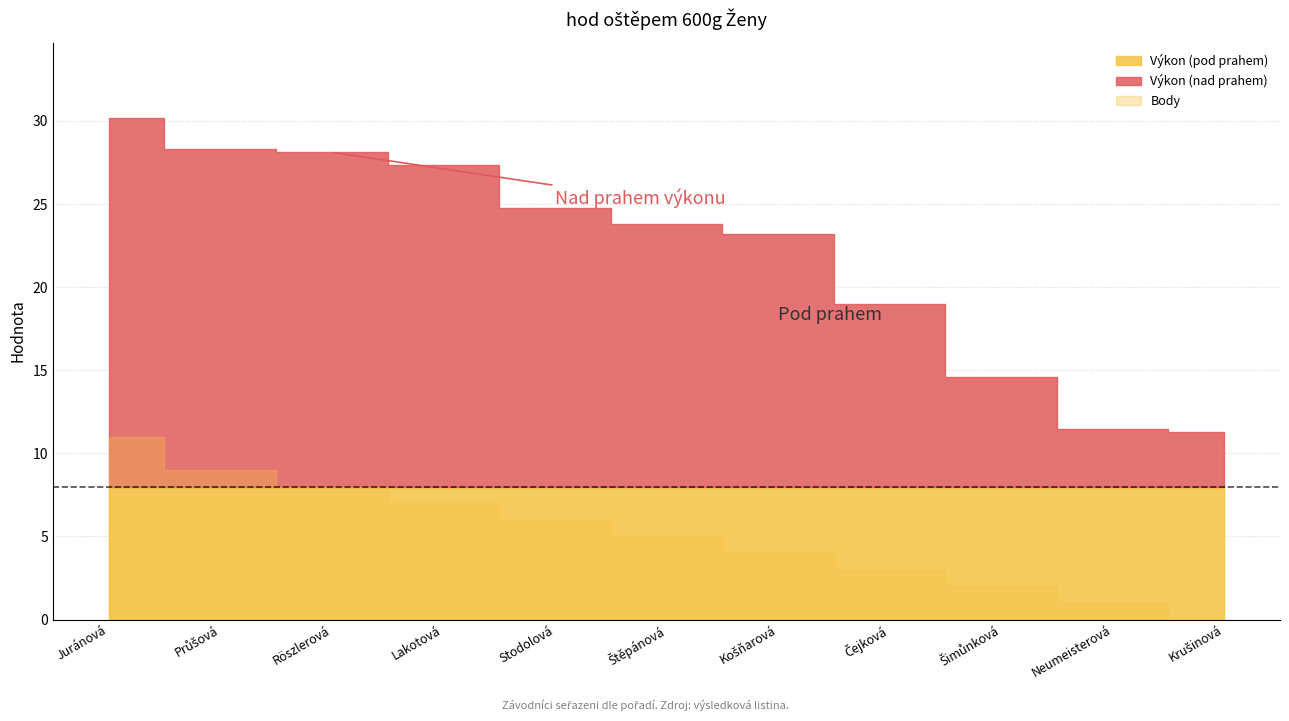

Reading left to right, transcribe all the data shown in this chart.

Výkon: 30.2	28.3	28.1	27.4	24.8	23.8	23.2	19.0	14.6	11.5	11.3
Body: 11.0	9.0	8.0	7.0	6.0	5.0	4.0	3.0	2.0	1.0	0.0